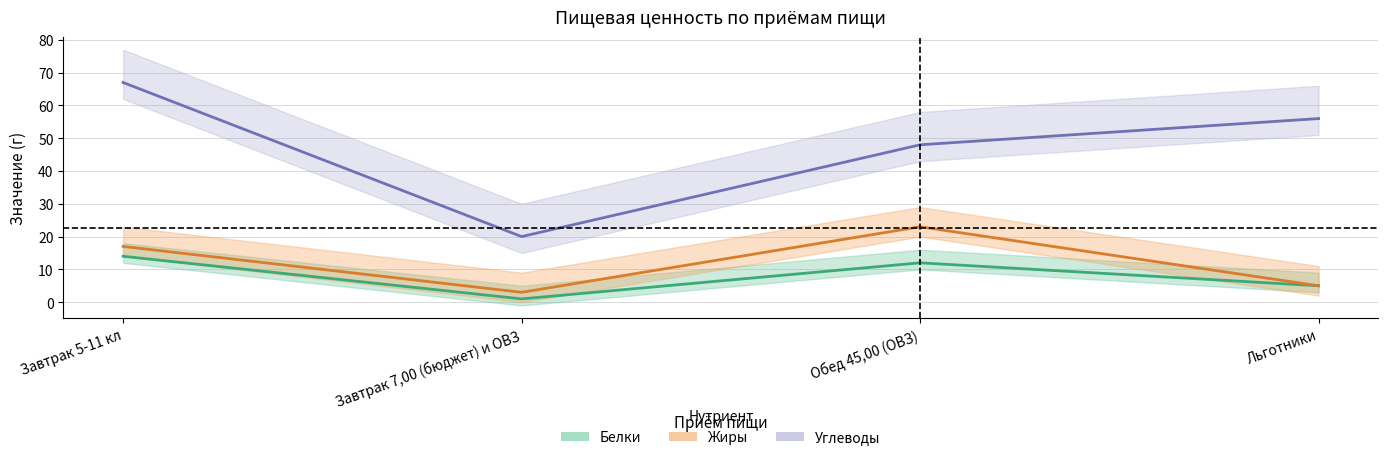

What is the label of the 2nd point from the right?

Обед 45,00 (ОВЗ)